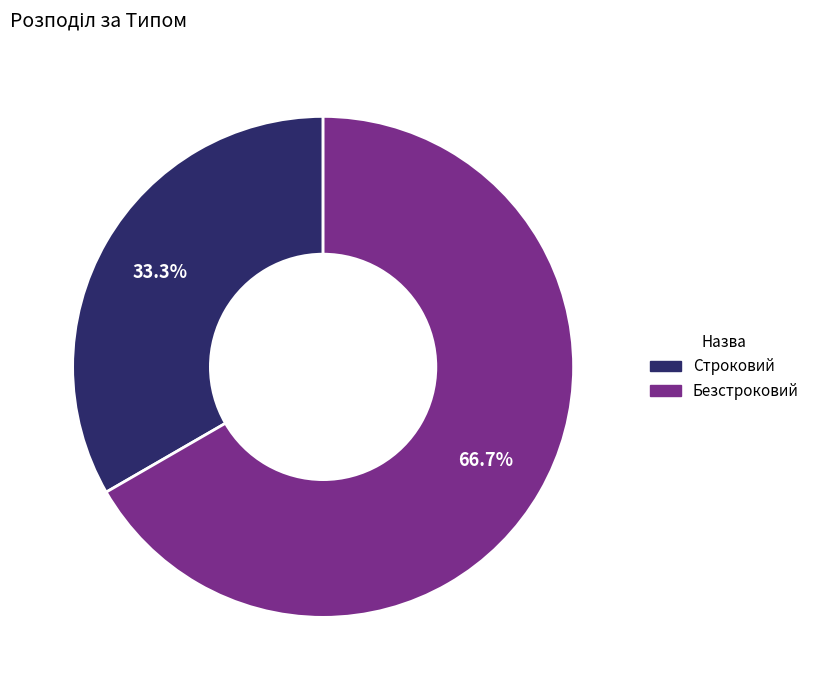

Approximately how many times larger is the value at Строковий compared to Безстроковий?

0.5